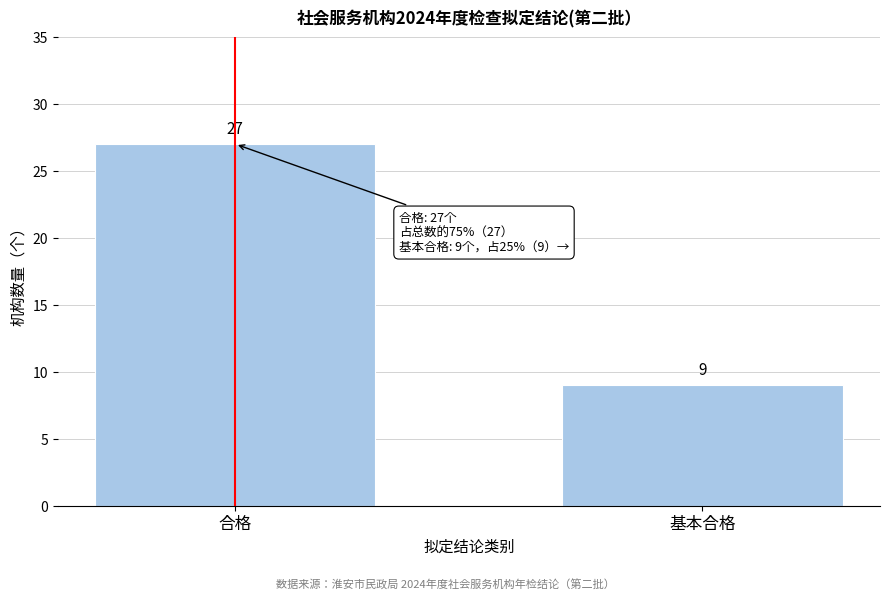

Reading right to left, extract all data points from this chart.

9	27